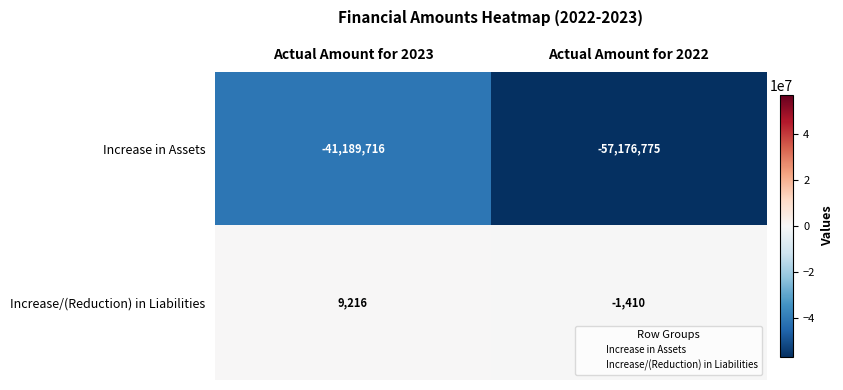

What is the difference between the maximum and minimum values in the Increase/(Reduction) in Liabilities series?

10626